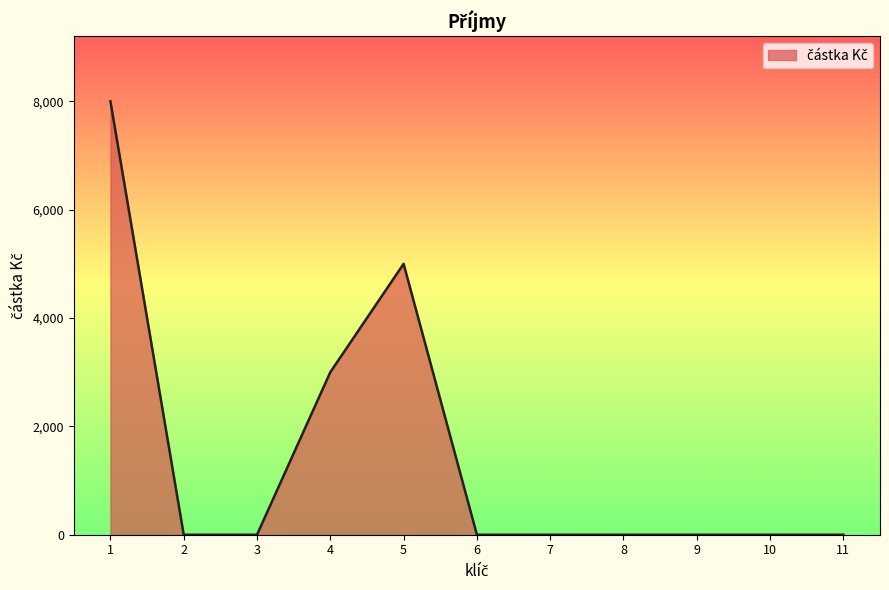

What is the difference between the second highest and second lowest values?

5000